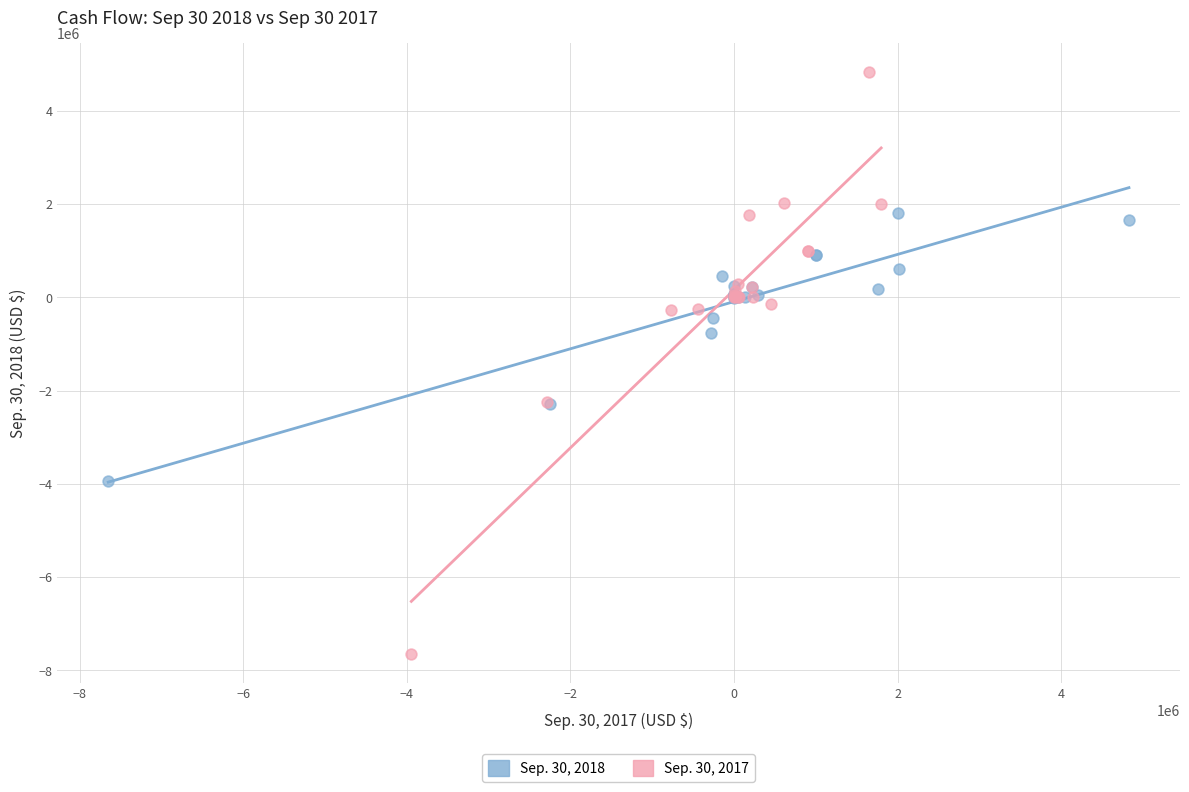

Which series has the widest spread of Y values?

Sep. 30, 2017